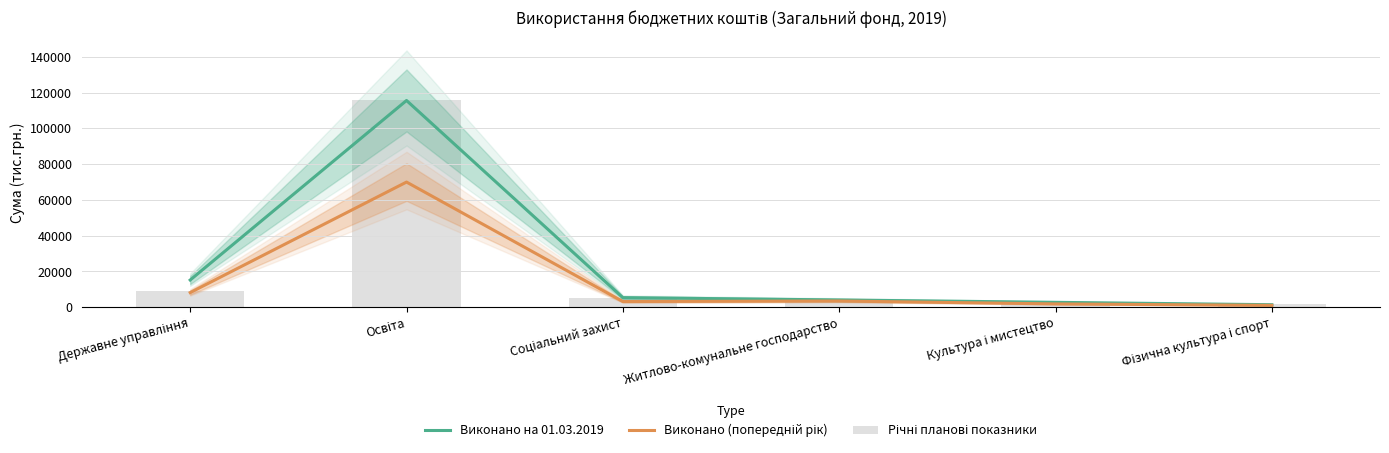

Which series has the largest range (max minus min)?

Виконано на 01.03.2019